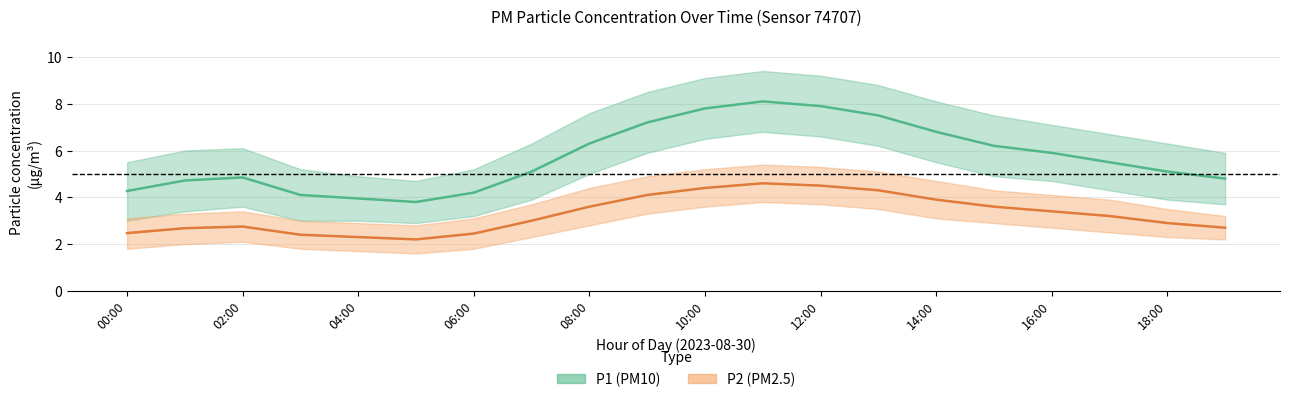

The value of P2 (PM2.5) mean at 14:00 is 1.7. True or false?

False